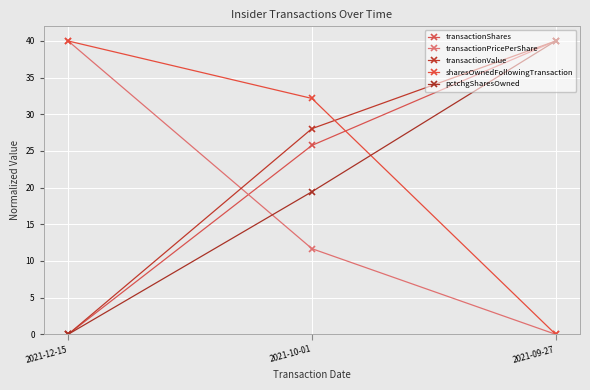

What is the label of the 1st point from the left?

2021-12-15